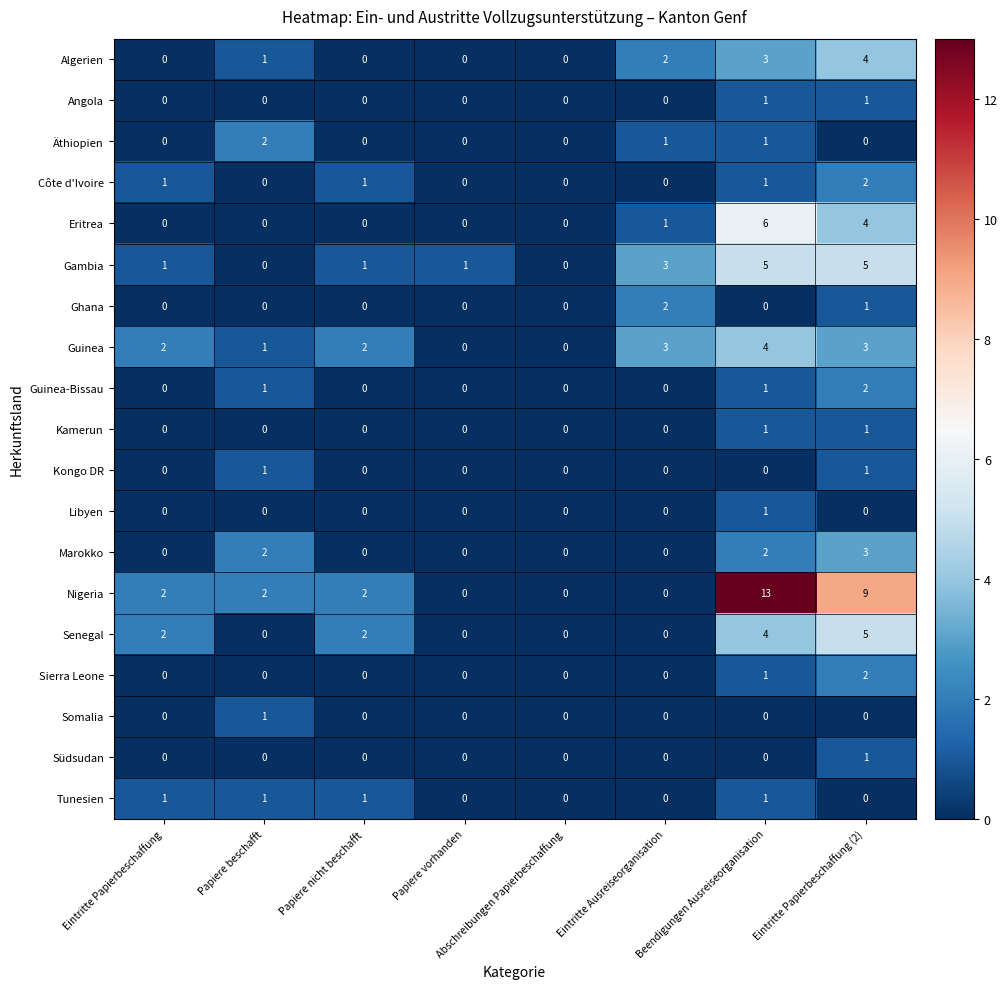

Which label corresponds to the largest value in the chart?

Beendigungen Ausreiseorganisation